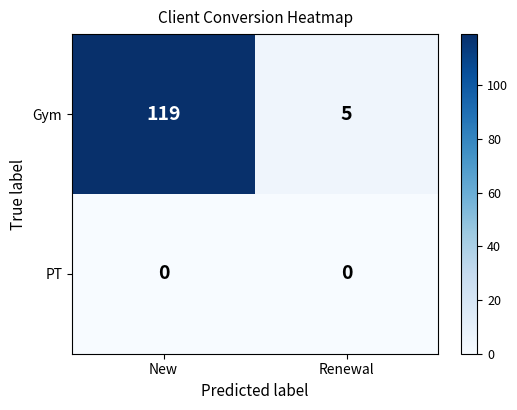

Rank the series at Renewal from highest to lowest value.

Gym, PT